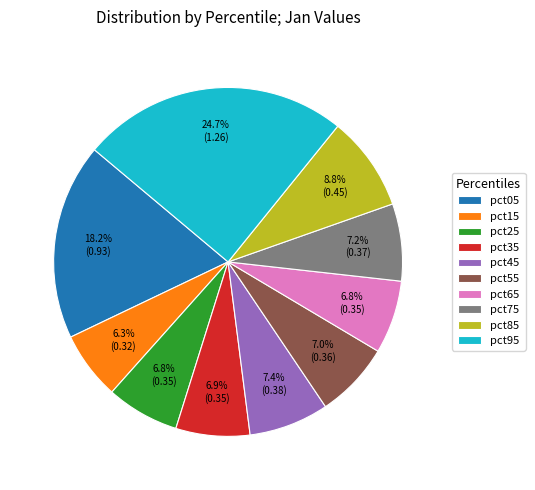

Between pct85 and pct55, which is larger?

pct85